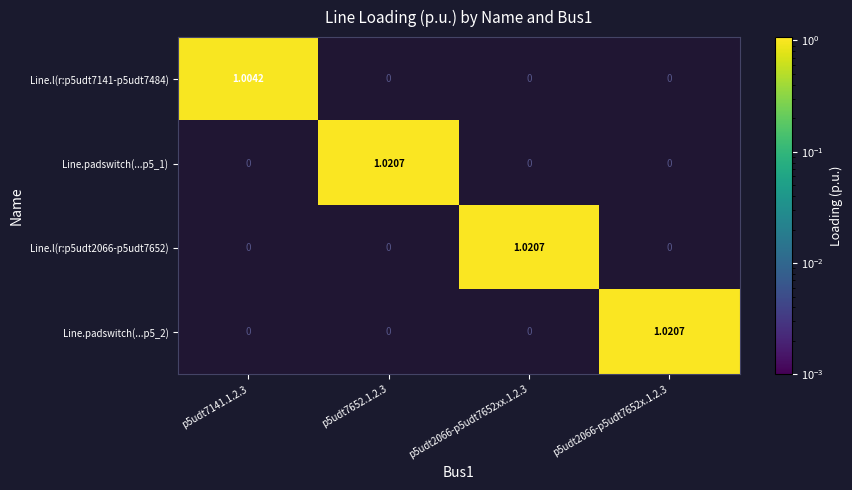

How many values in the Line.l(r:p5udt7141-p5udt7484) series exceed 0?

1